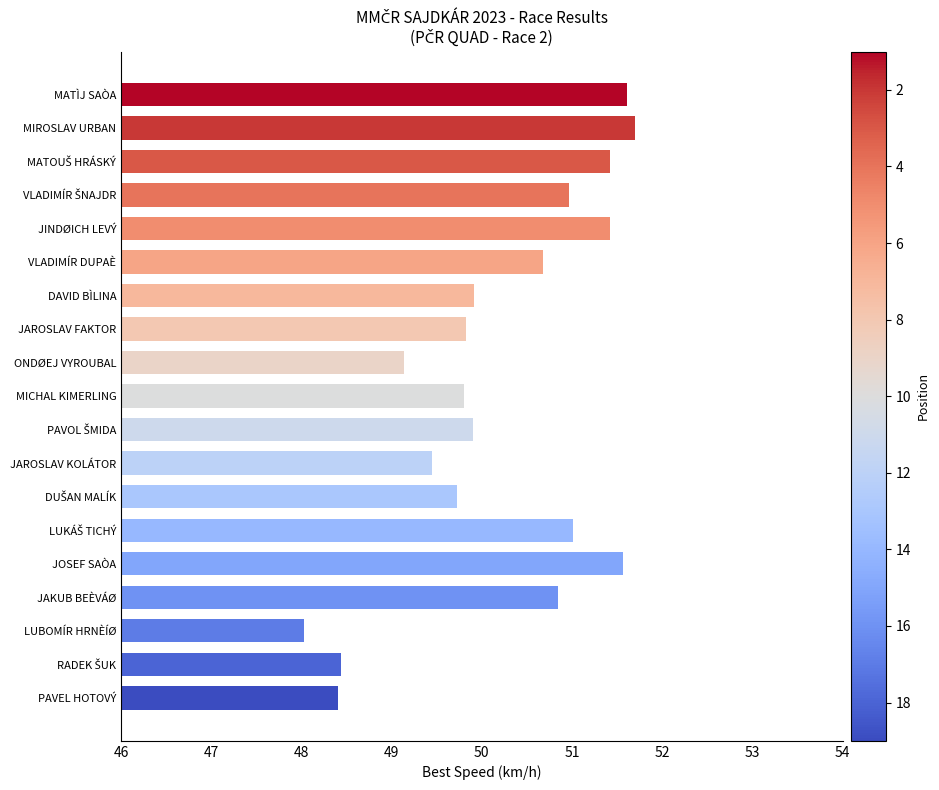

What is the change in value from JAKUB BEÈVÁØ to JOSEF SAÒA?

+0.7